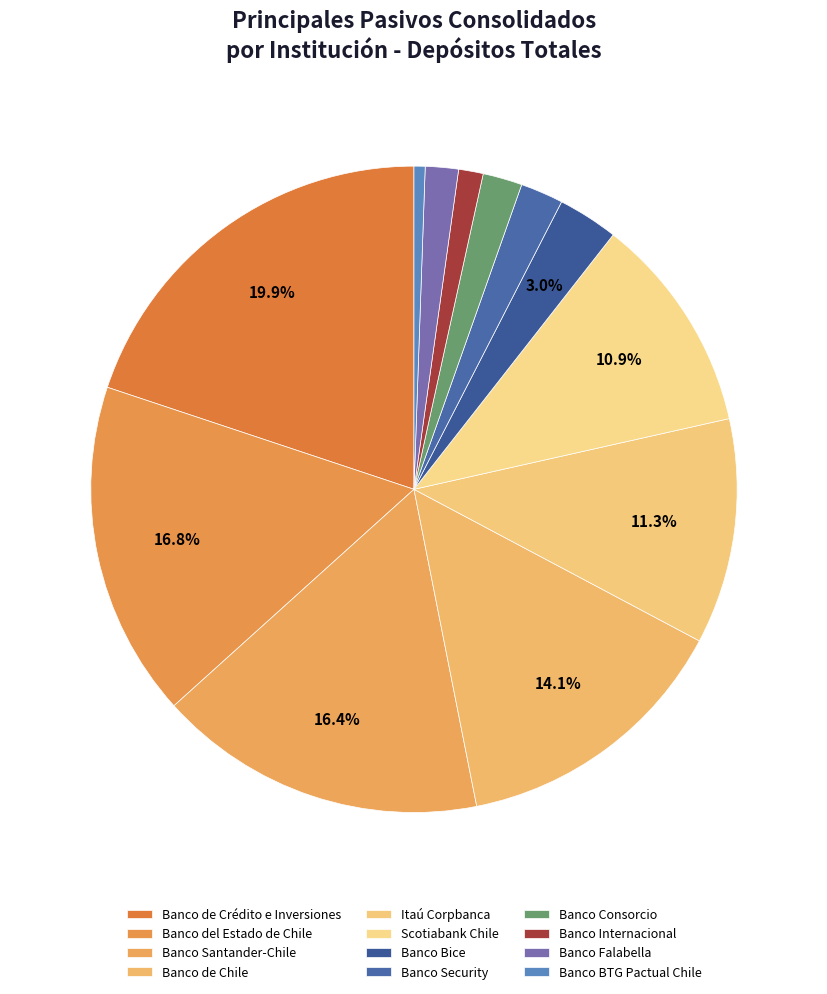

The Banco Bice slice represents 3% of the pie. True or false?

True